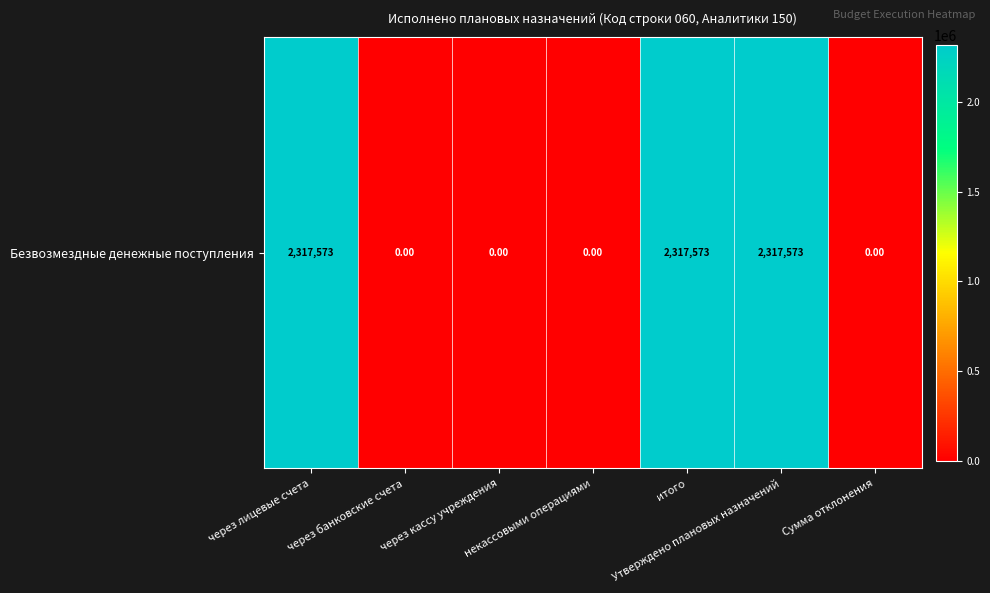

Reading left to right, list all the values displayed in this chart.

2317573.4	0.0	0.0	0.0	2317573.4	2317573.4	0.0